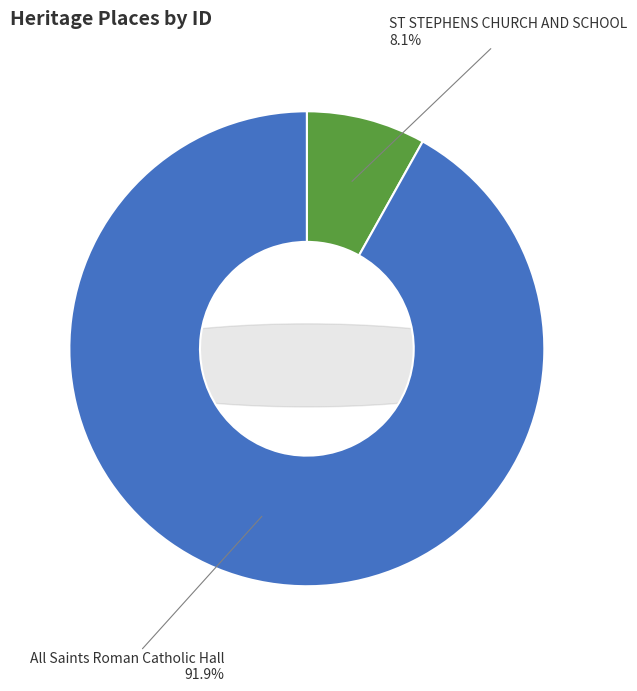

Which slice is the largest?

All Saints Roman Catholic Hall